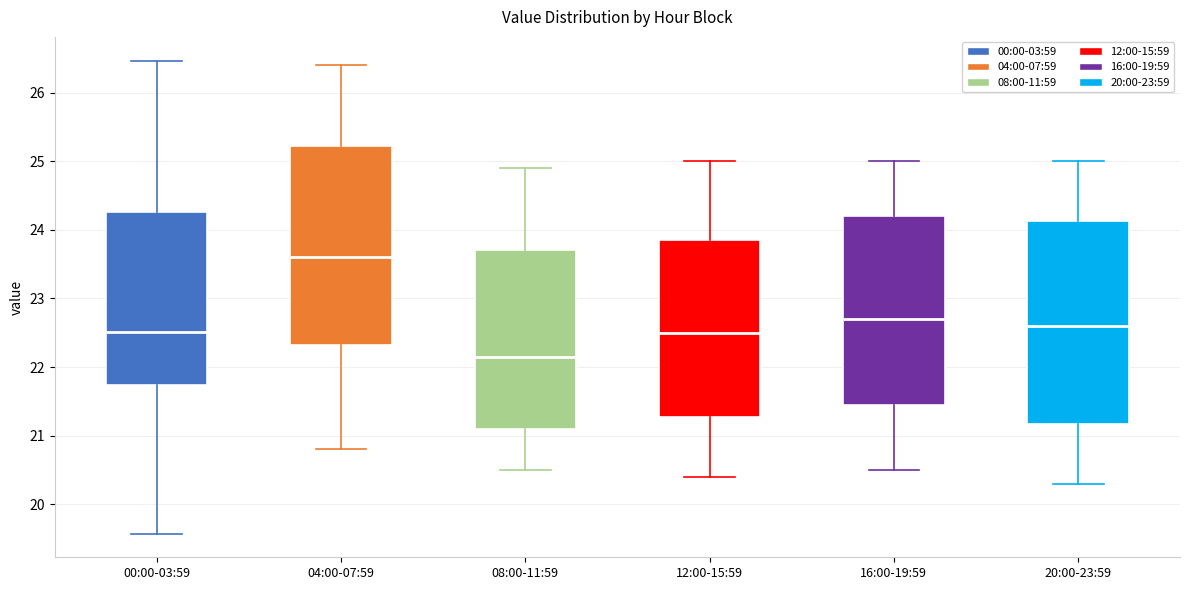

Where does the upper whisker of the box for 12:00-15:59 end on the y-axis? The values are not printed on the chart, so give them approximately, as read against the axis.

25.0